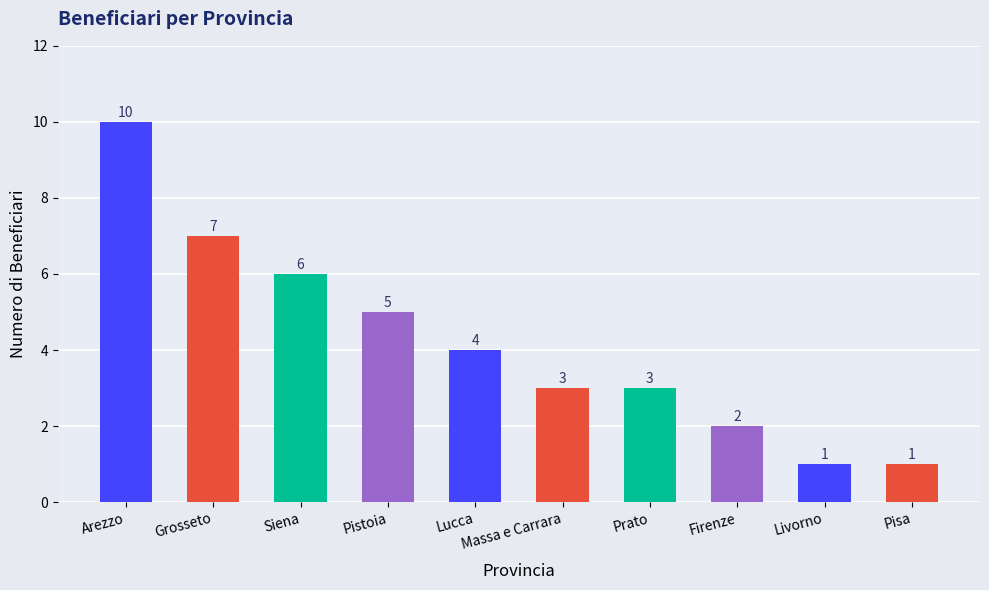

What is the value of the 8th bar from the left?

2